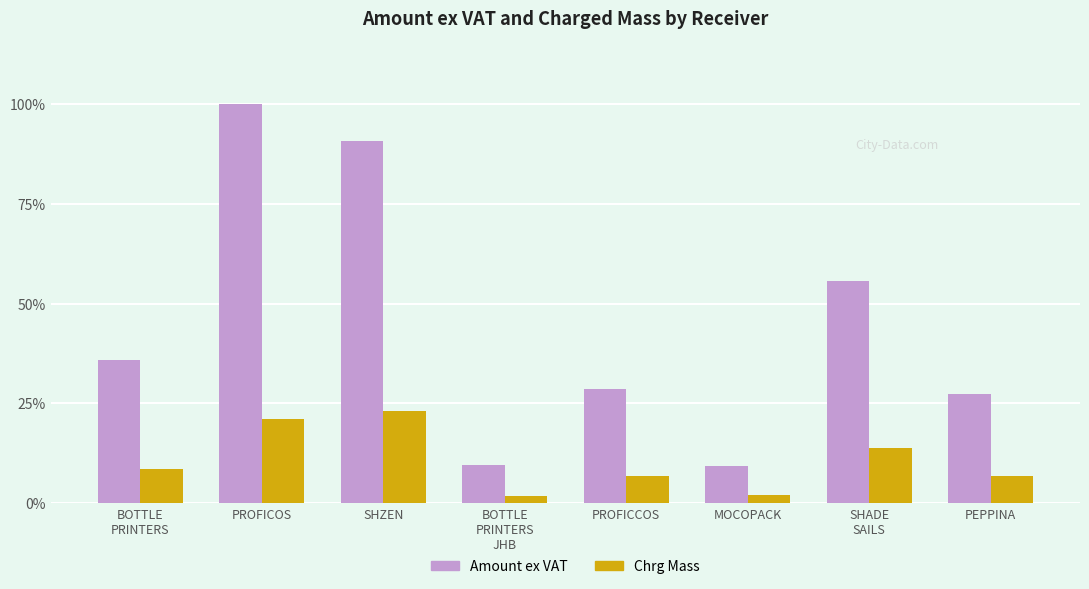

Which series has the largest range (max minus min)?

Amount ex VAT